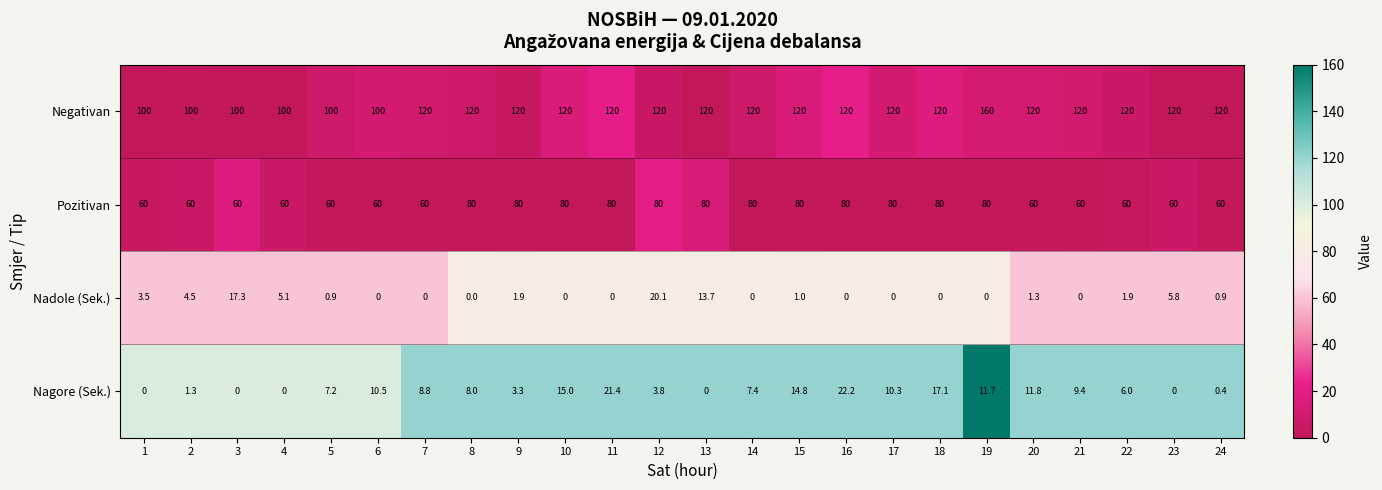

What is the difference between the Nagore (Sek.) values at 22 and 13?

6.0